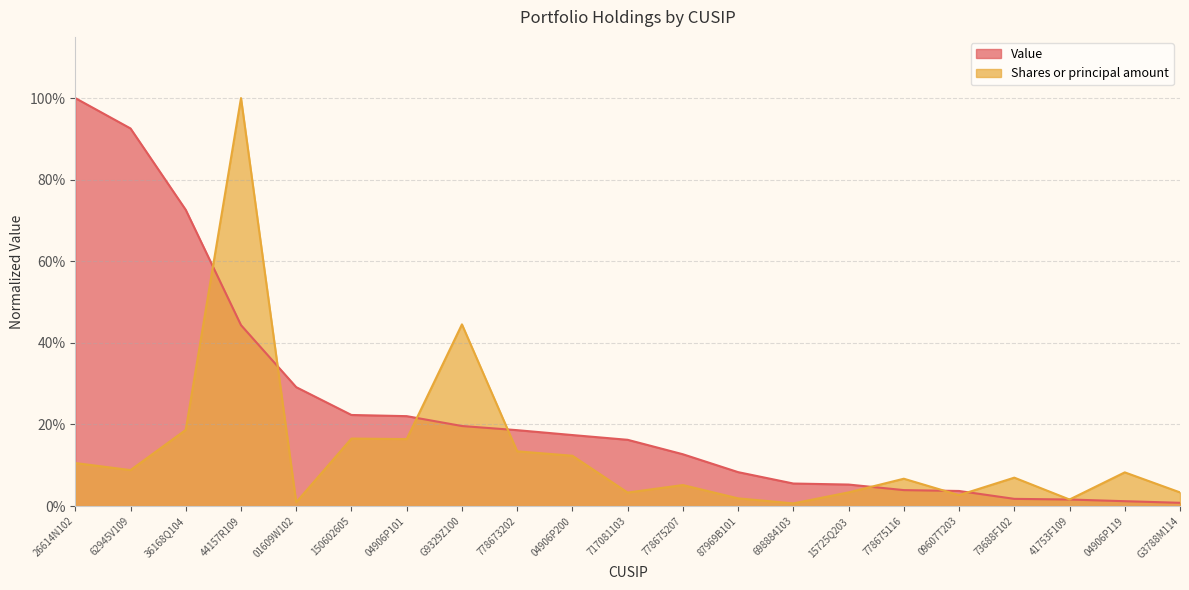

Which category has the lowest value in the Value series?

G3788M114